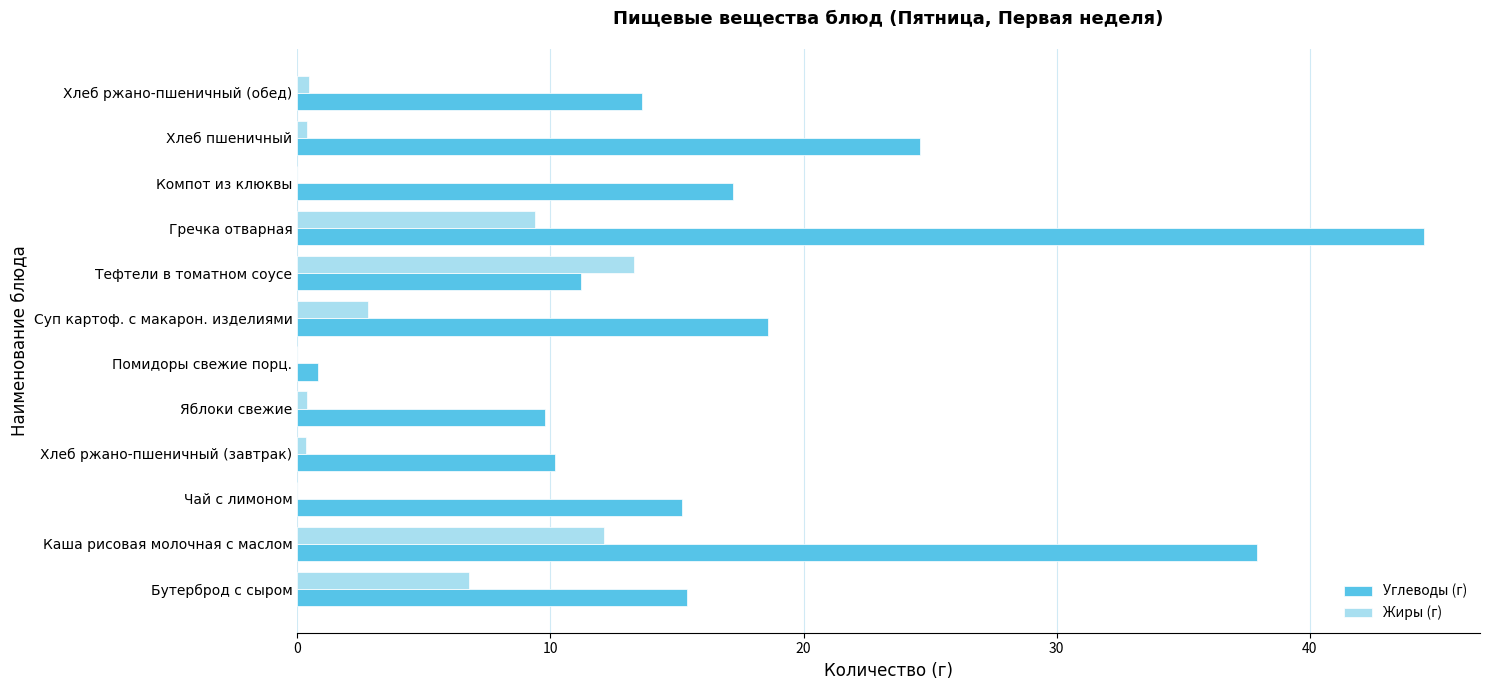

Is the value of Жиры (г) at Хлеб ржано-пшеничный (завтрак) greater than the value of Углеводы (г) at Гречка отварная?

No